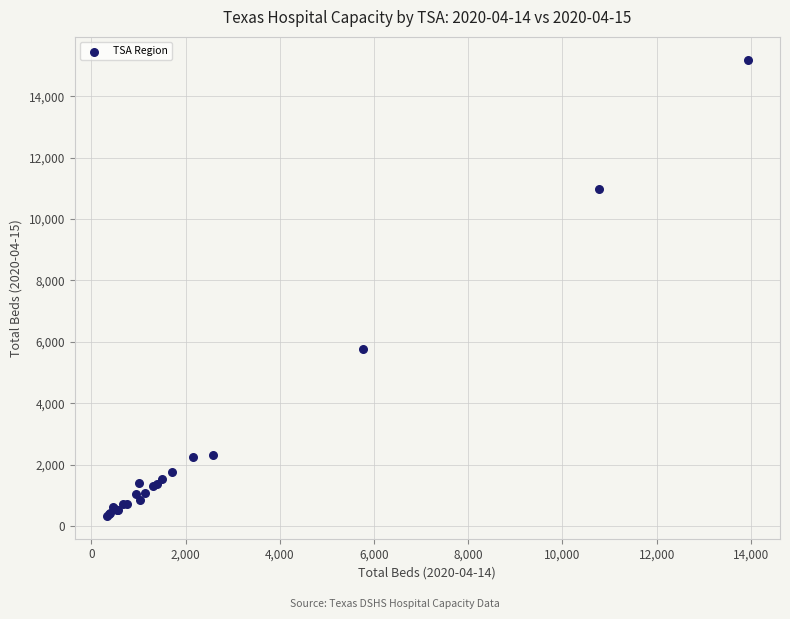

What Y value in the scatter plot is closest to 7762?

5784